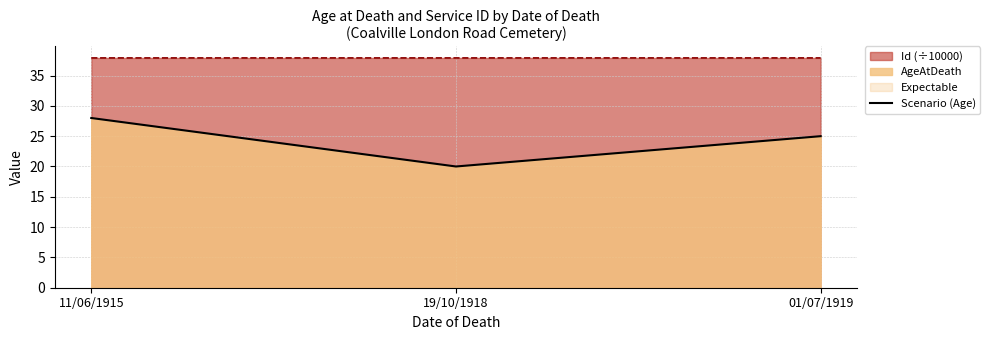

The Scenario (Age) series shows 25.0 at 01/07/1919. True or false?

True